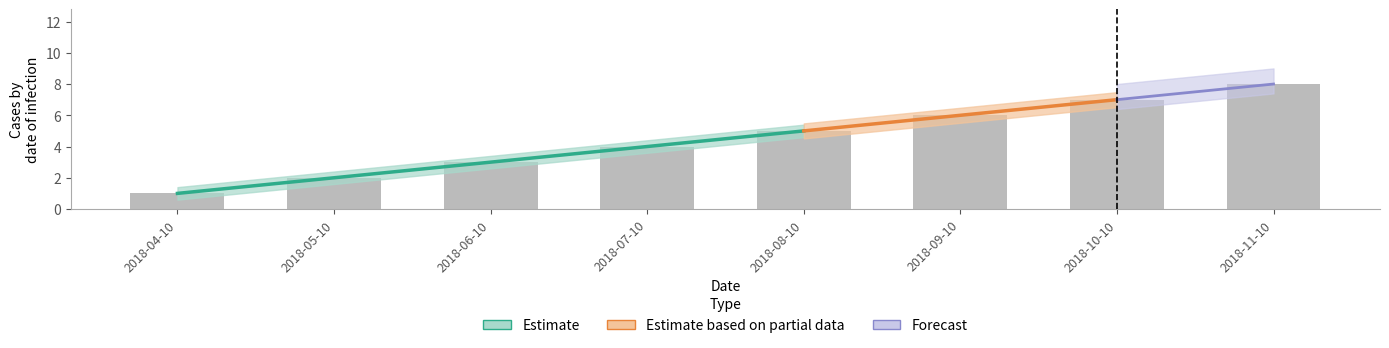

True or false: the data shows 3 at 2018-06-10.

True